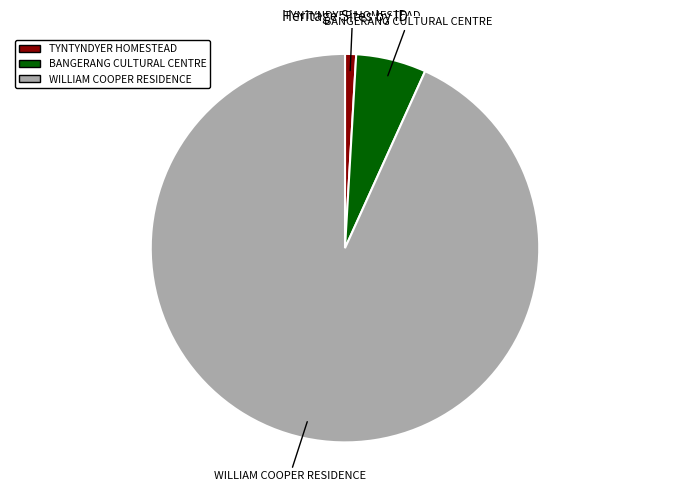

Is it true that TYNTYNDYER HOMESTEAD is 11% of the pie?

False